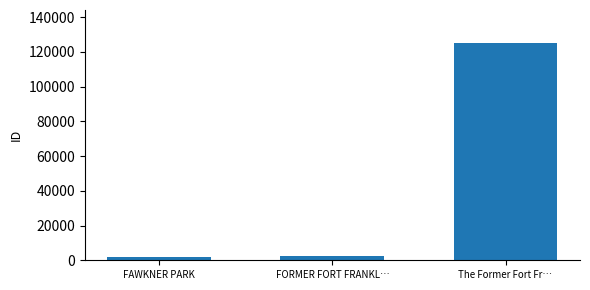

Which has a higher value, FORMER FORT FRANKL… or The Former Fort Fr…?

The Former Fort Fr…